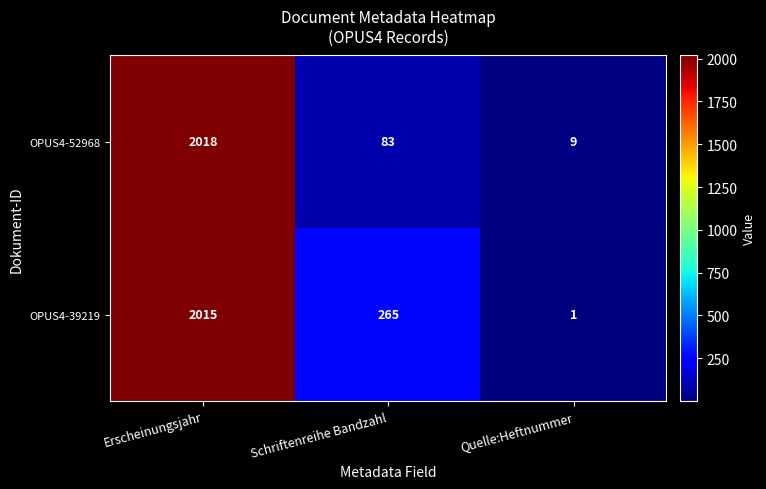

List the series in order of their overall mean, highest first.

OPUS4-39219, OPUS4-52968